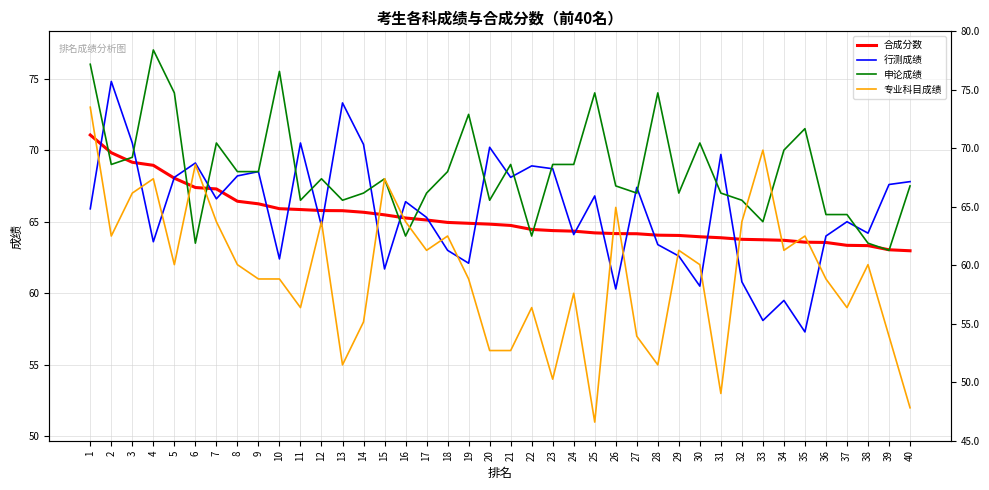

List the labels in order of 专业科目成绩 value, smallest first.

25, 40, 31, 23, 13, 28, 20, 21, 27, 39, 14, 11, 22, 37, 24, 9, 10, 19, 36, 5, 8, 30, 38, 17, 29, 34, 2, 18, 35, 7, 12, 16, 32, 26, 3, 4, 15, 6, 33, 1